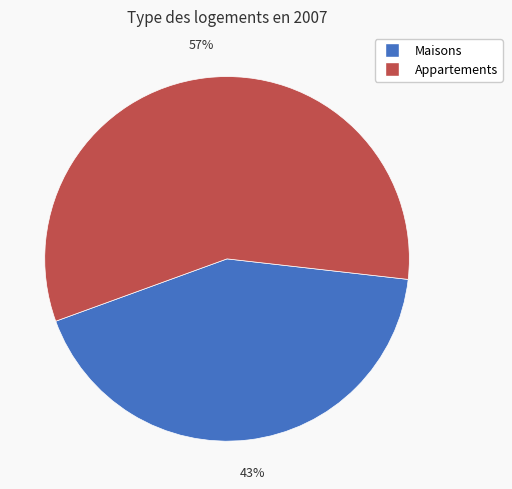

To the nearest percent, what is the average slice percentage?

50%